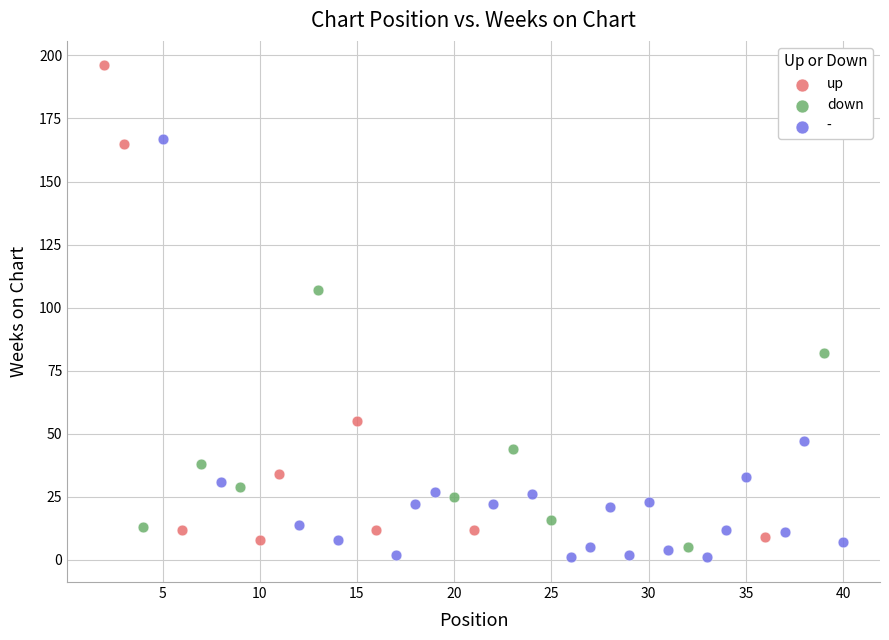

What are all the series names shown in the legend?

up, down, -